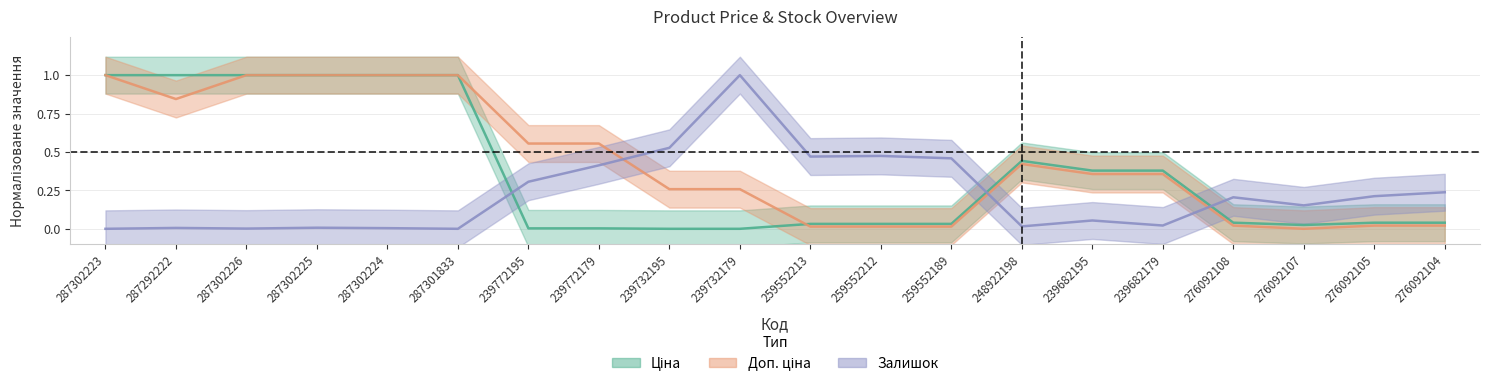

True or false: Залишок has more than 0 points higher than both neighbors.

True